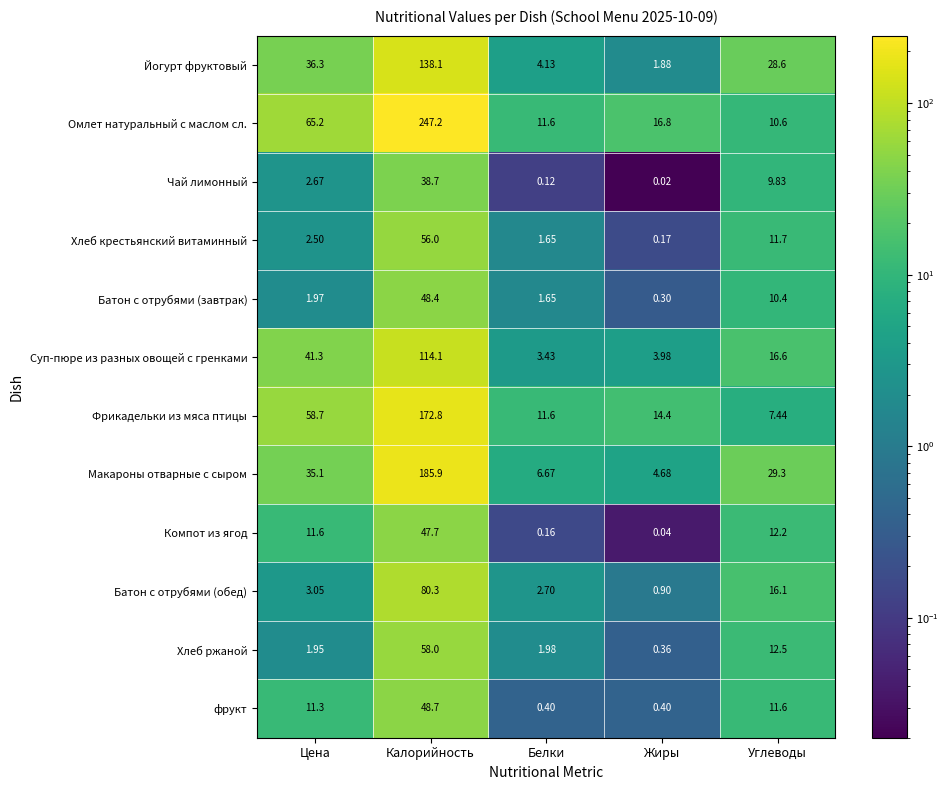

How many series are shown in this chart?

12